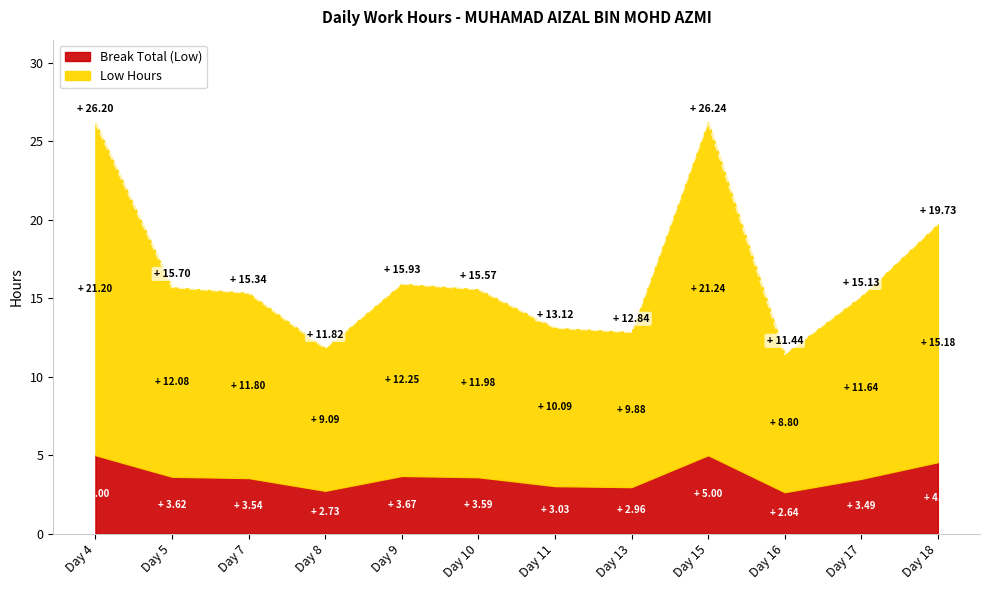

Where is the first local minimum?

Day 8